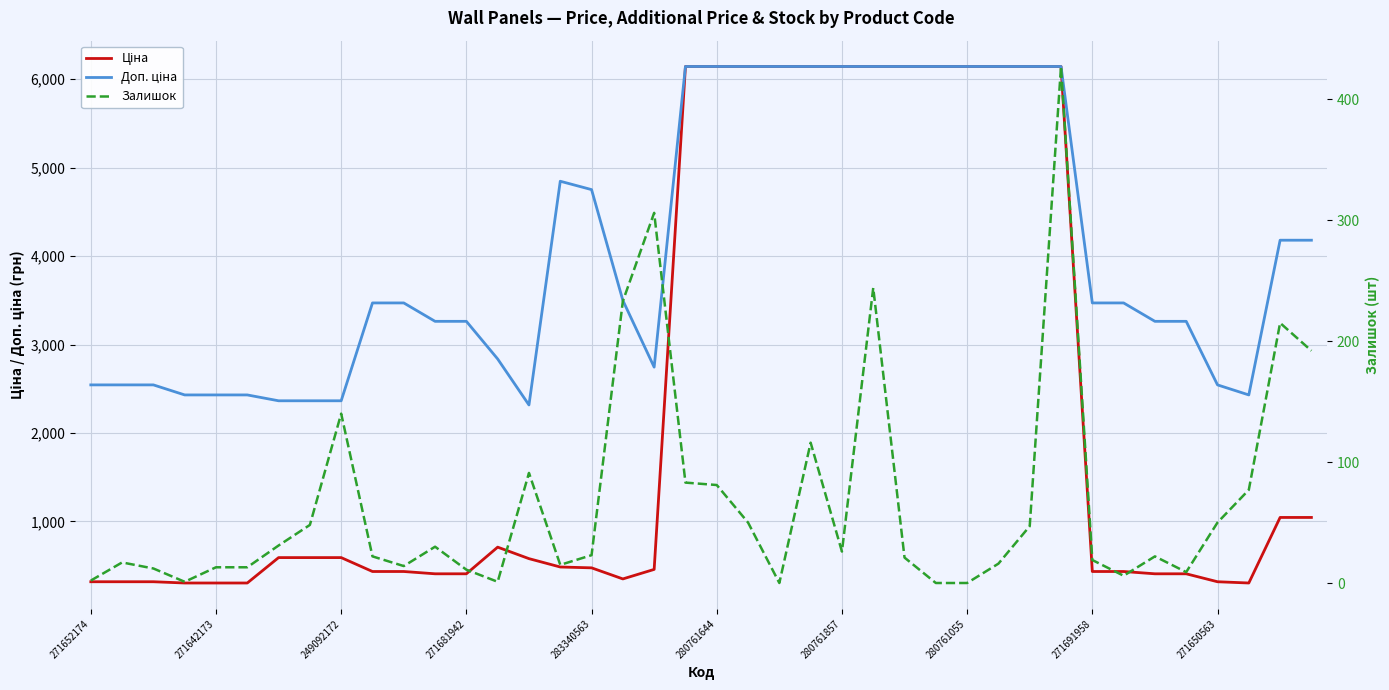

True or false: Доп. ціна and Залишок cross at least once.

False